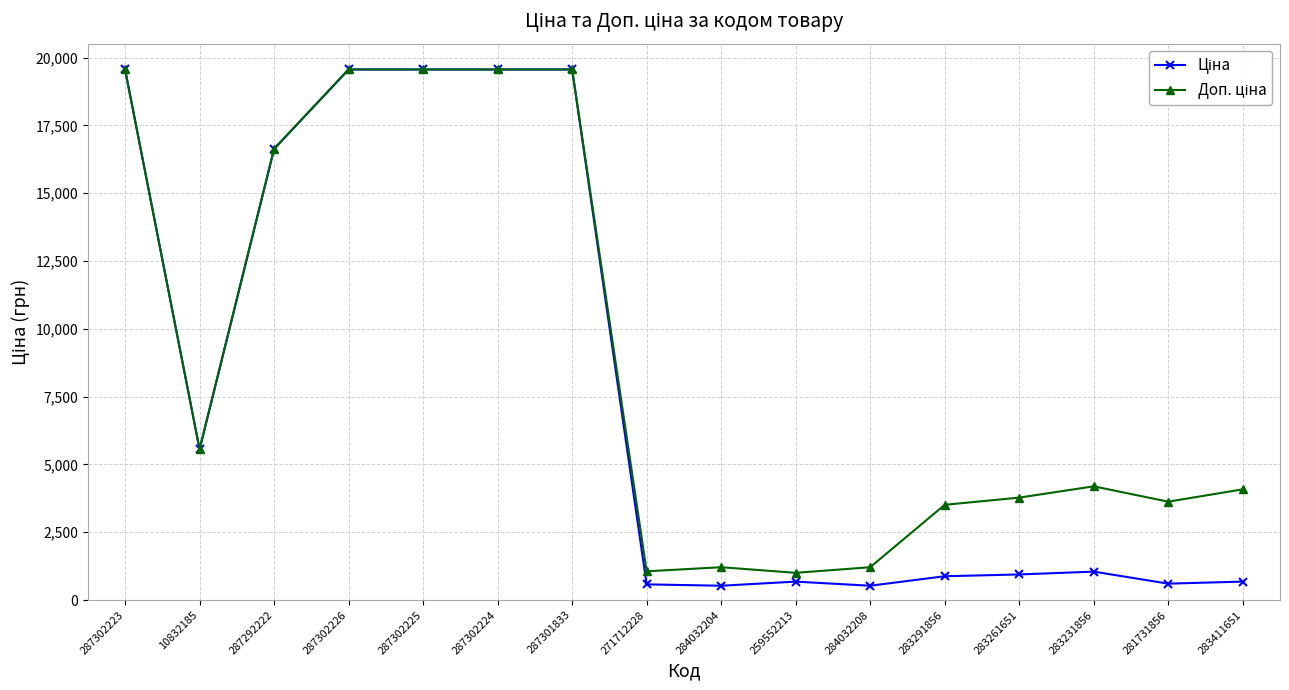

What is the total value across all series at 287301833?

39129.8